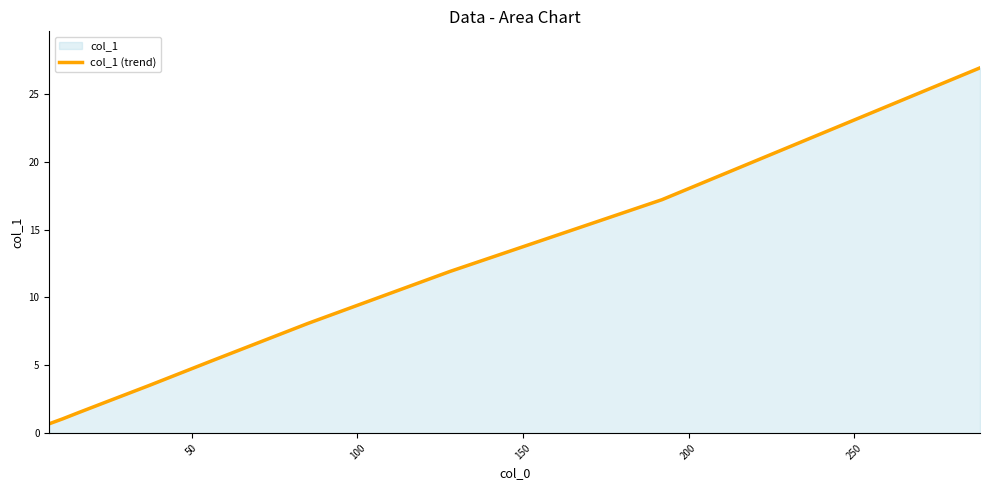

What is the difference between the maximum and minimum values?

26.3